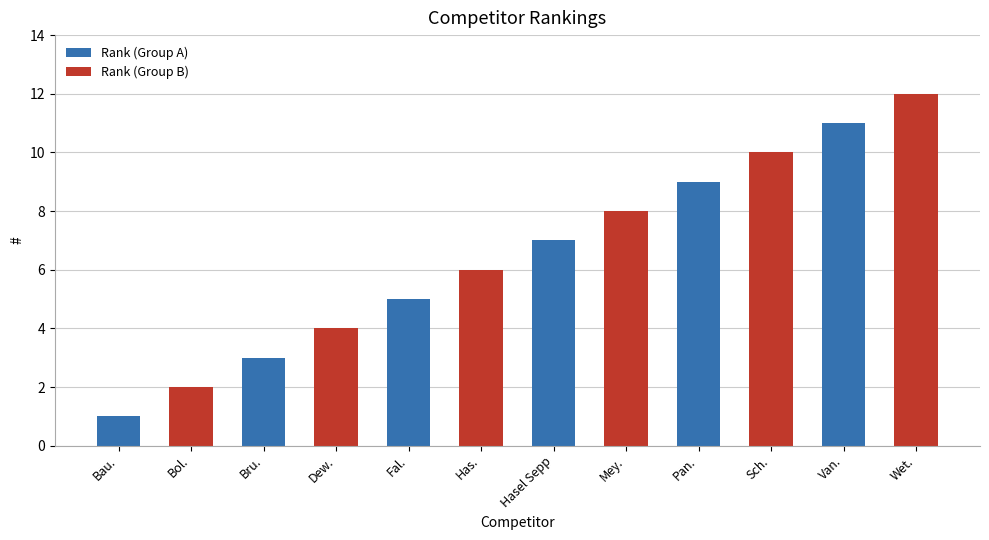

Which category has the highest value in the Rank (Group A) series?

Van.